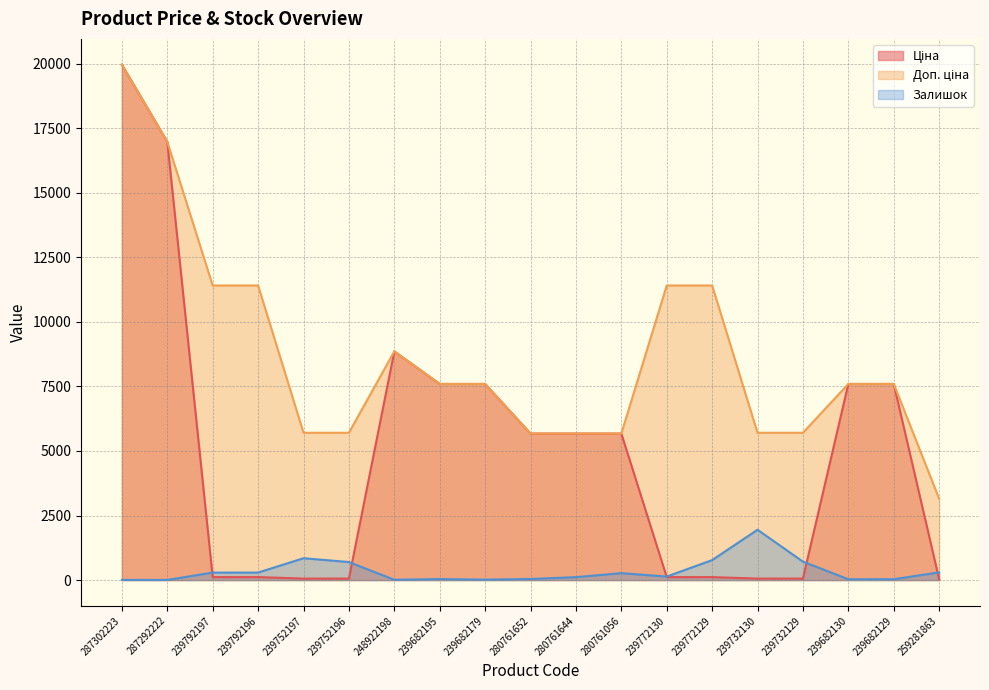

What is the label of the 17th point from the left?

239682130